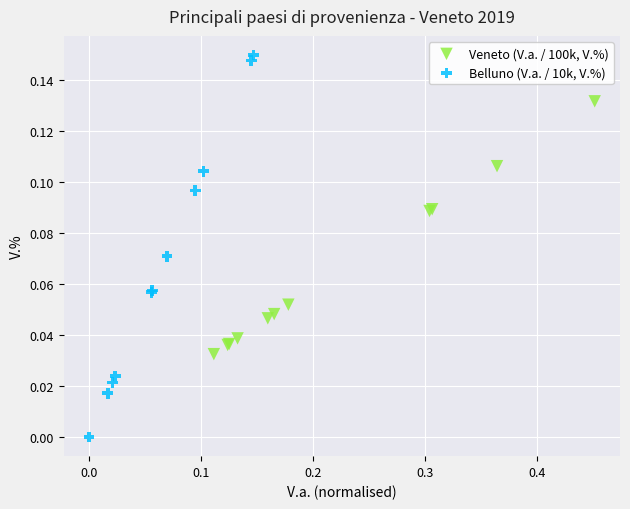

Which series reaches the maximum Y coordinate?

Belluno (V.a. / 10k, V.%)